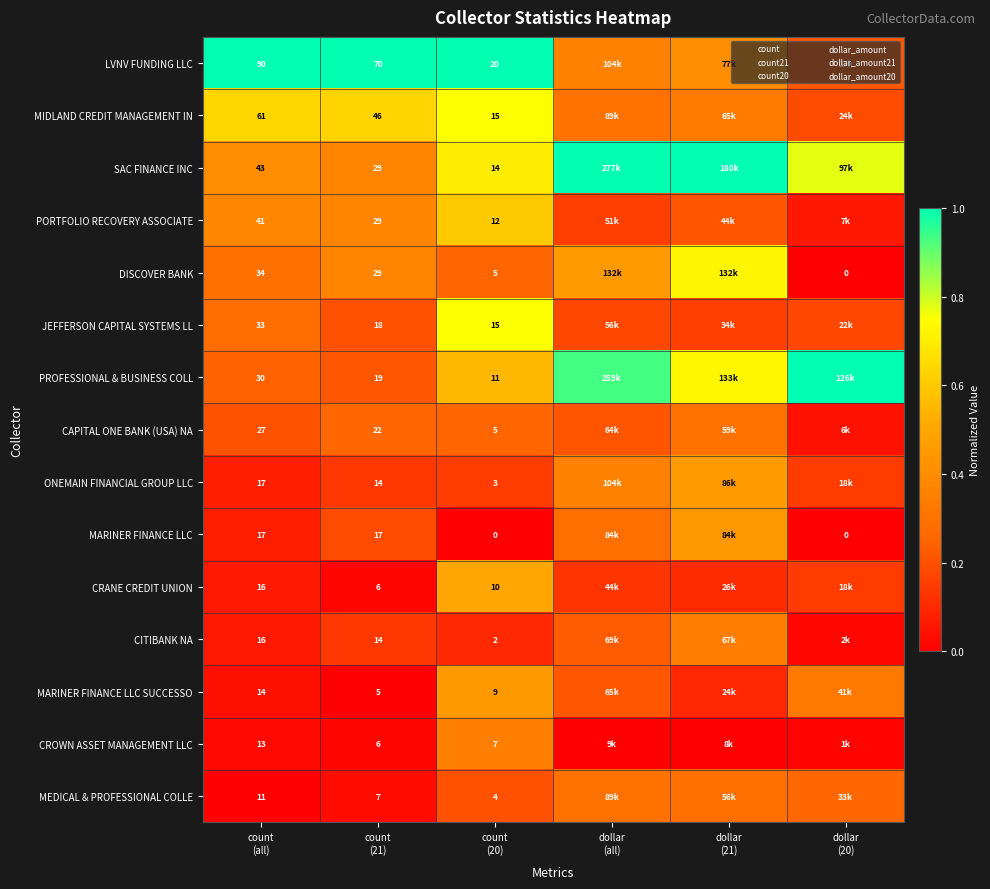

Is the value of PROFESSIONAL & BUSINESS COLL at count (21) greater than the value of MARINER FINANCE LLC at count (20)?

Yes